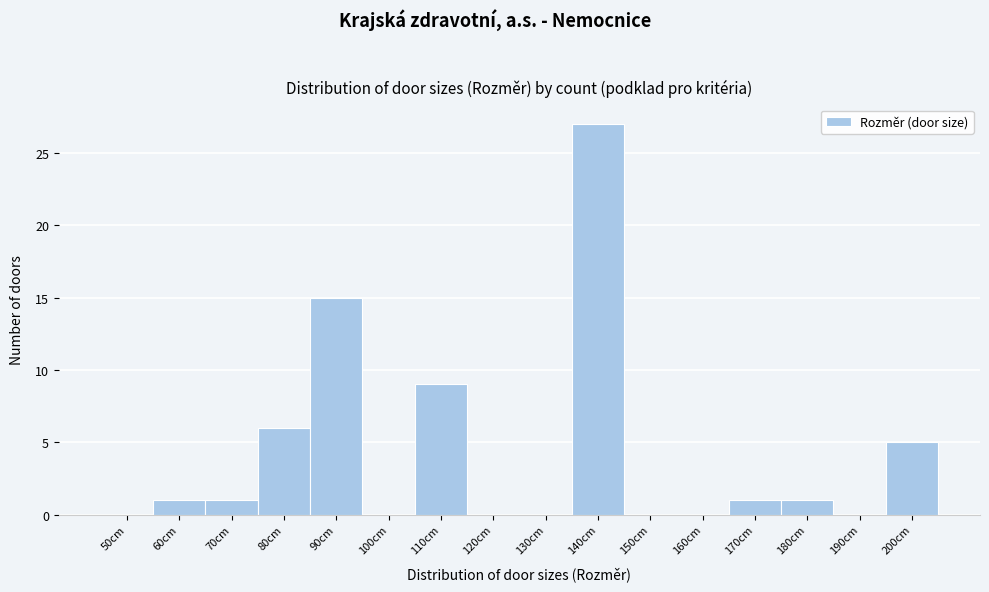

Reading right to left, list all the values displayed in this chart.

200cm=5	190cm=0	180cm=1	170cm=1	160cm=0	150cm=0	140cm=27	130cm=0	120cm=0	110cm=9	100cm=0	90cm=15	80cm=6	70cm=1	60cm=1	50cm=0